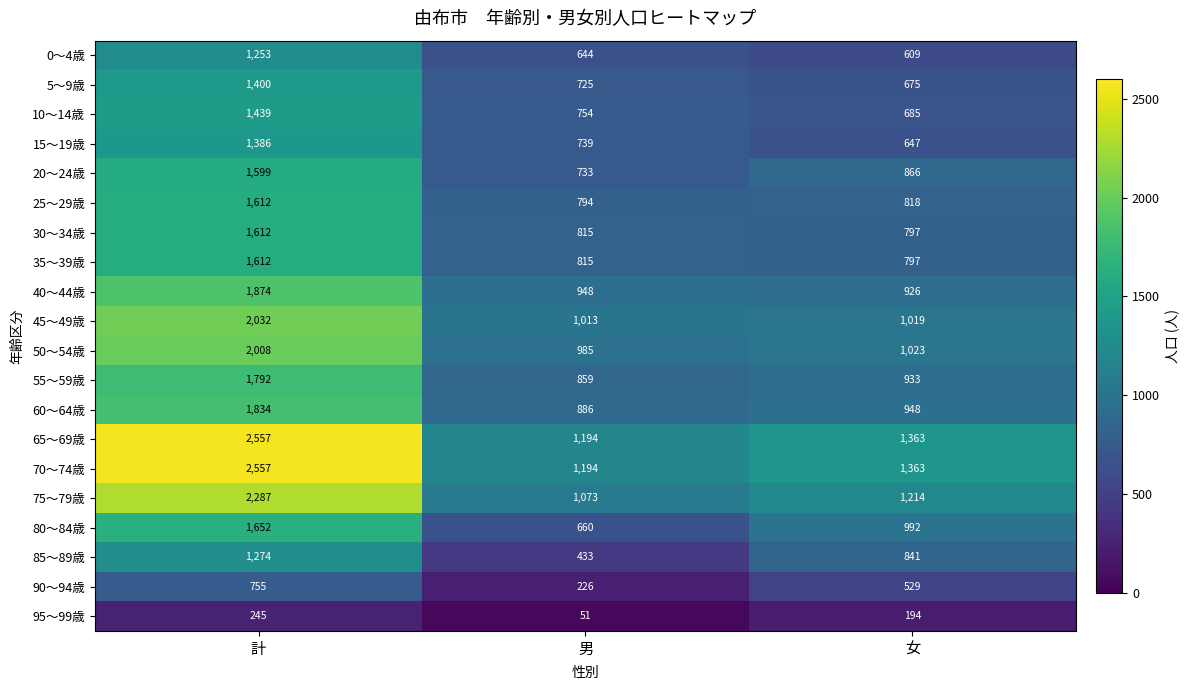

What is the sum of all 55～59歳 values?

3584